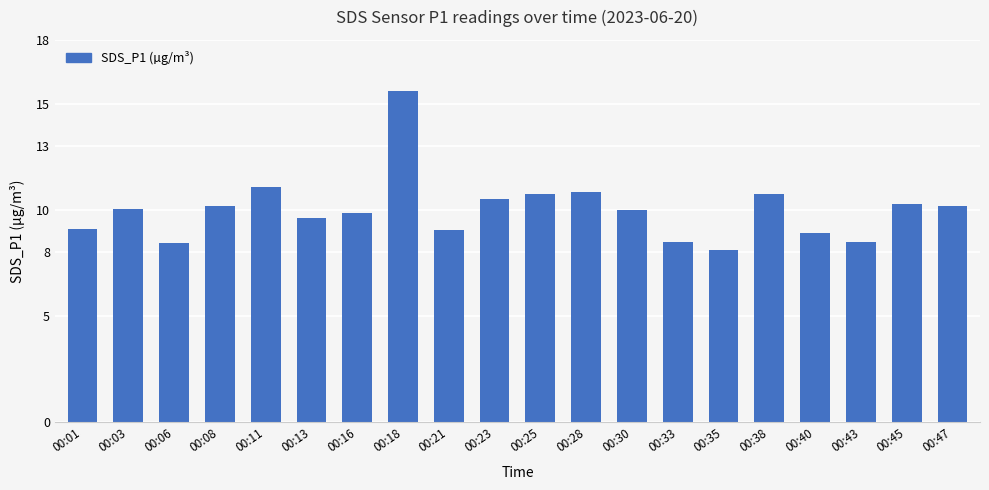

Which category has the highest value across all series?

00:18